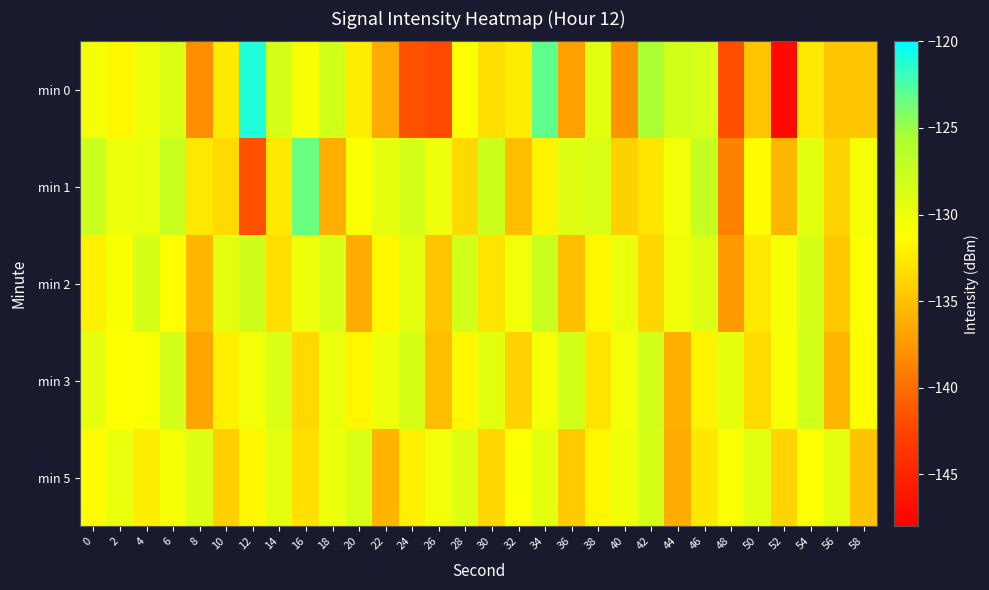

Between 42 and 12, which is larger?

12